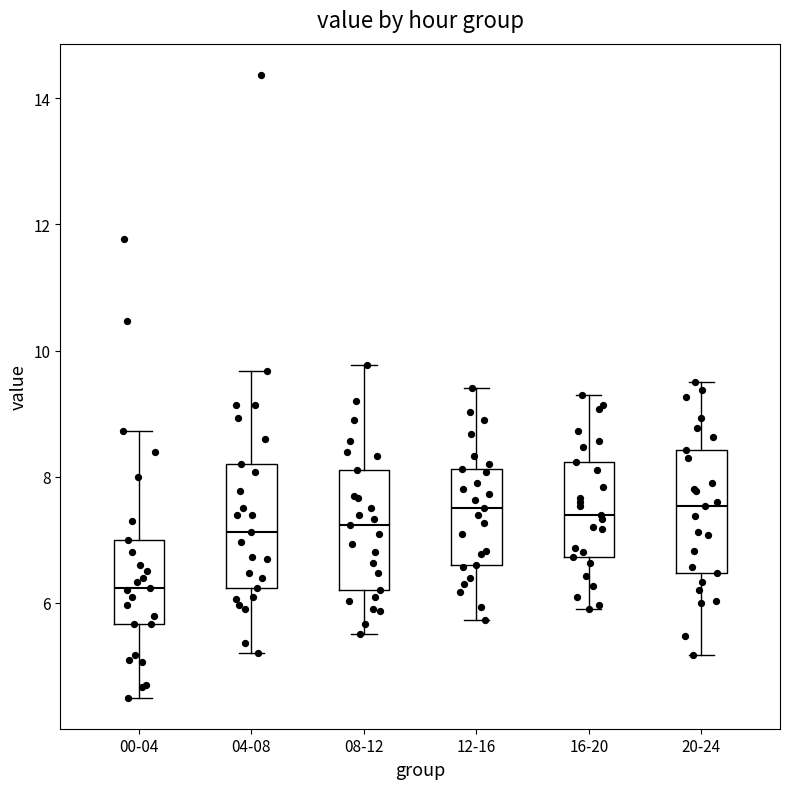

Where does the lower whisker of the box for 08-12 end on the y-axis? The values are not printed on the chart, so give them approximately, as read against the axis.

5.6